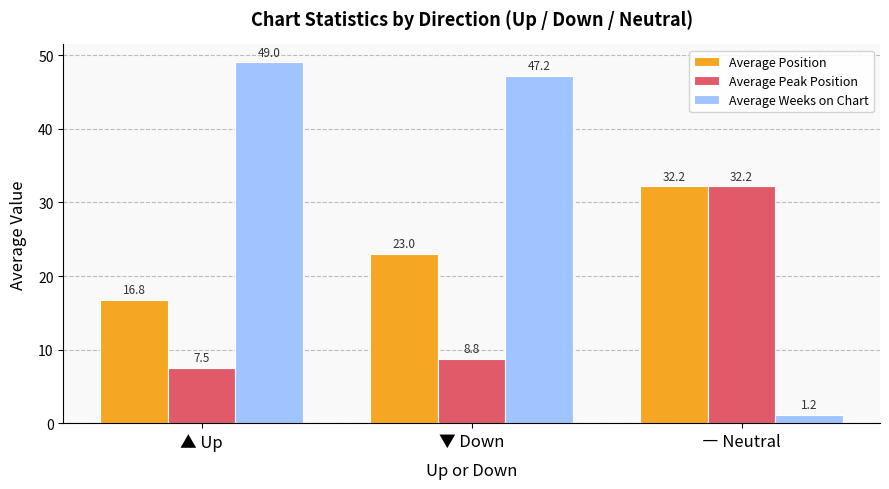

What is the label of the 1st bar from the left?

▲ Up